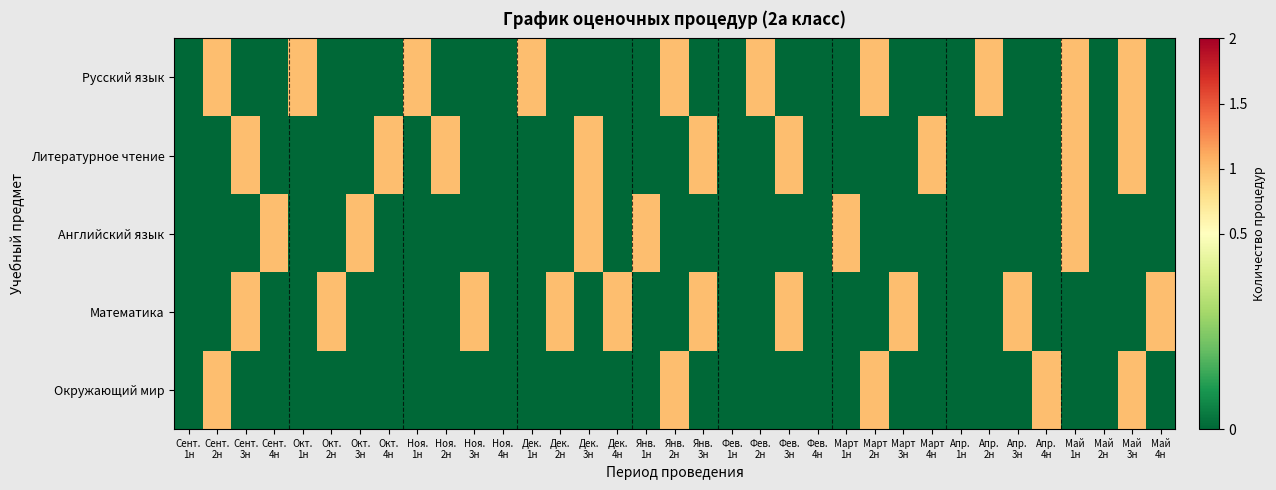

Which series has the largest range (max minus min)?

Русский язык